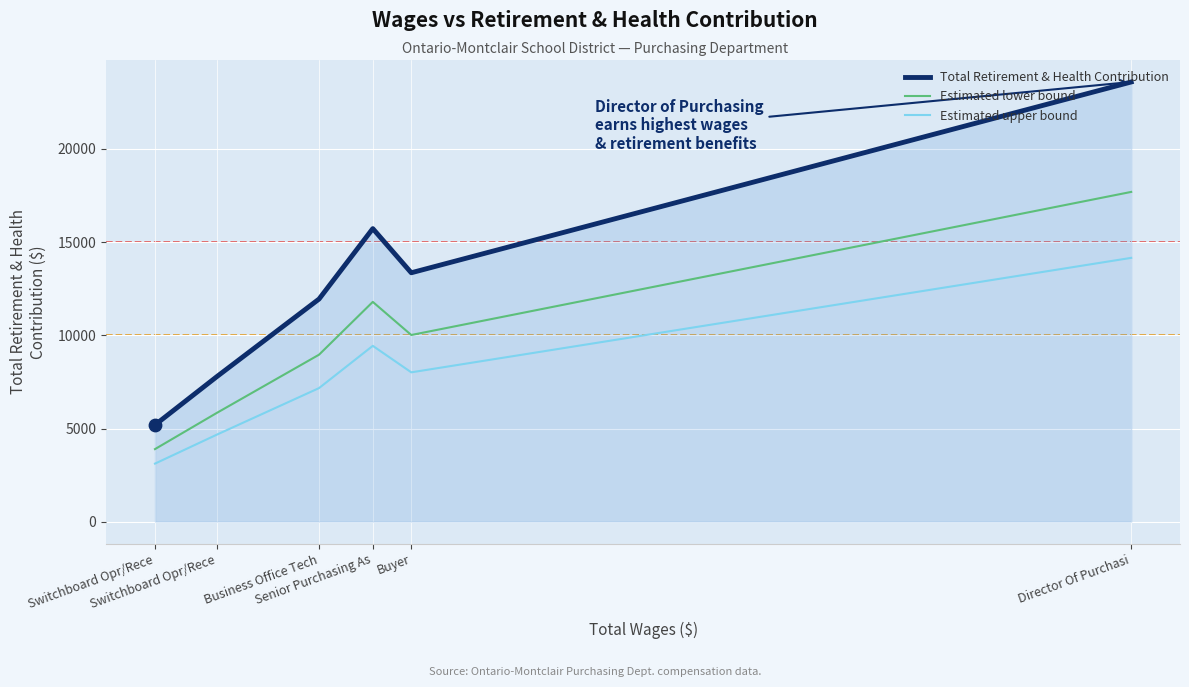

Is the value of Estimated upper bound at Buyer greater than the value of Total Retirement & Health Contribution at Senior Purchasing As?

No